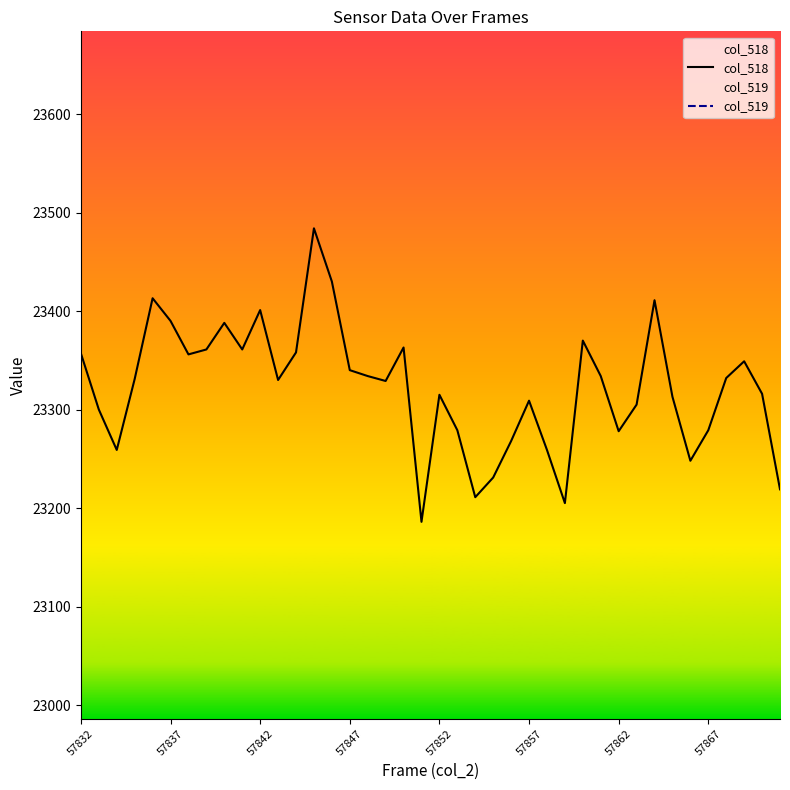

Is it true that col_518 equals 23278 at 57862?

True